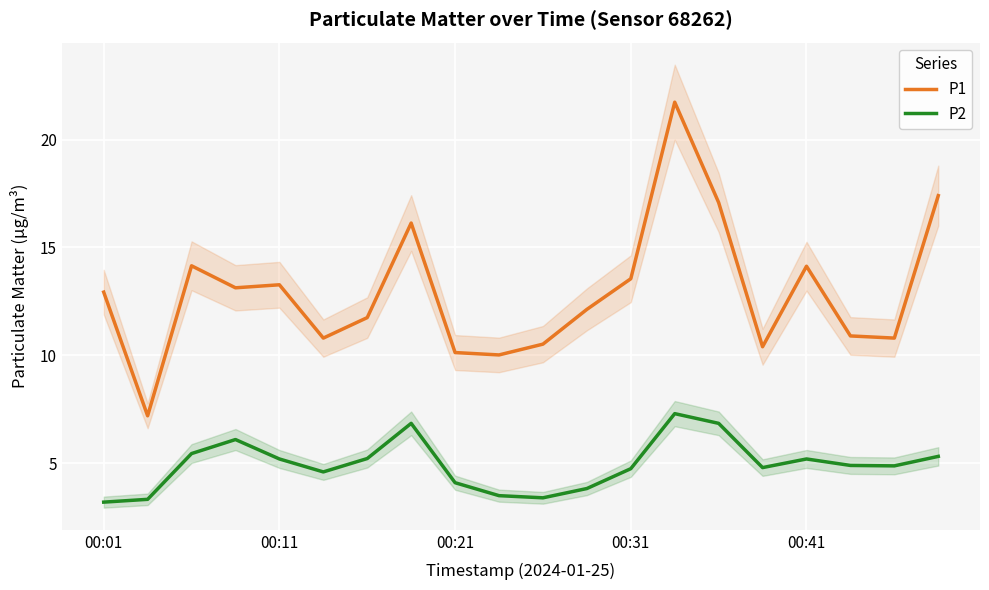

True or false: P1 and P2 cross at least once.

False